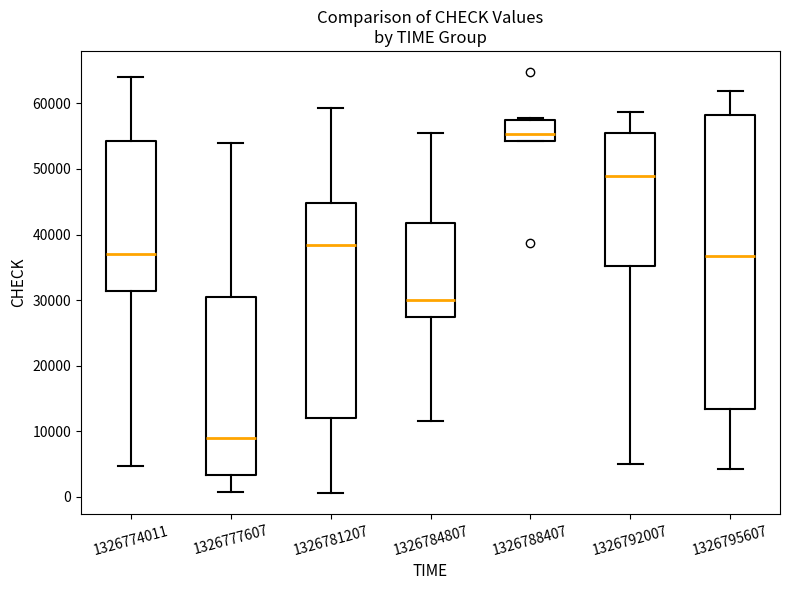

Reading left to right, transcribe this box plot: for each box, give where its median line is, the range the box spans, and where its two whiskers end, as read against the y-axis. The values are not printed on the chart, so give them approximately, as read against the axis.

1326774011: median 37000, box 31000 to 54000, whiskers 5000 to 64000
1326777607: median 9000, box 3000 to 30000, whiskers 1000 to 54000
1326781207: median 38000, box 12000 to 45000, whiskers 1000 to 59000
1326784807: median 30000, box 27000 to 42000, whiskers 12000 to 55000
1326788407: median 55000, box 54000 to 57000, whiskers 54000 to 58000
1326792007: median 49000, box 35000 to 56000, whiskers 5000 to 59000
1326795607: median 37000, box 13000 to 58000, whiskers 4000 to 62000